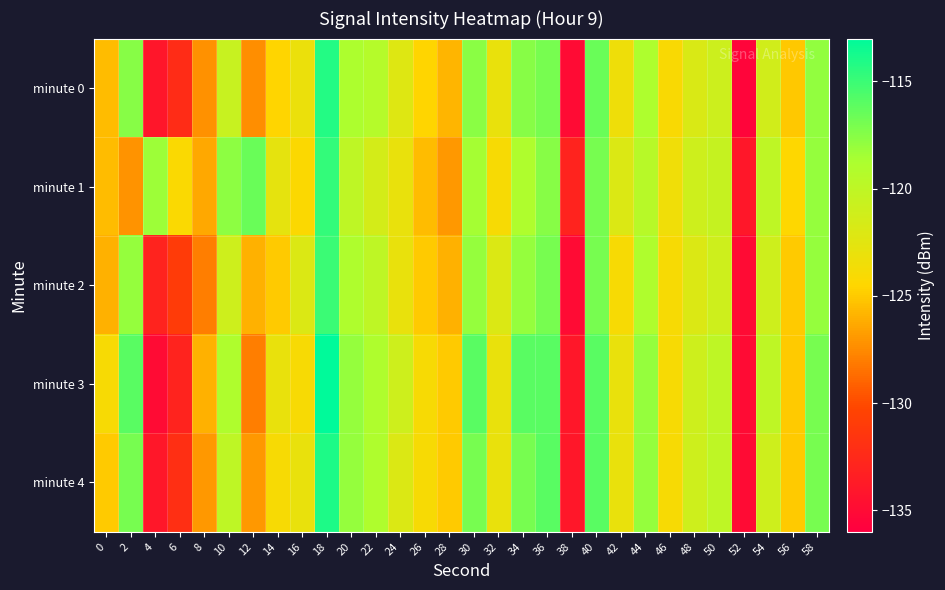

Reading right to left, list all the values displayed in this chart.

minute 0: 58=-117.9	56=-125.1	54=-121.2	52=-135.5	50=-120.9	48=-121.8	46=-124.1	44=-118.9	42=-123.4	40=-116.6	38=-134.9	36=-117.0	34=-117.6	32=-123.1	30=-117.7	28=-125.8	26=-124.6	24=-122.2	22=-119.3	20=-118.8	18=-114.2	16=-123.1	14=-124.5	12=-127.4	10=-120.6	8=-127.3	6=-132.3	4=-134.0	2=-117.5	0=-125.6
minute 1: 58=-118.0	56=-124.5	54=-120.0	52=-134.0	50=-120.5	48=-121.0	46=-123.5	44=-119.5	42=-122.0	40=-117.0	38=-133.0	36=-117.5	34=-119.0	32=-124.0	30=-118.5	28=-127.0	26=-125.5	24=-123.0	22=-121.5	20=-120.0	18=-114.8	16=-124.3	14=-122.7	12=-116.5	10=-117.7	8=-126.3	6=-124.2	4=-118.3	2=-127.1	0=-125.5
minute 2: 58=-118.0	56=-125.0	54=-121.0	52=-135.0	50=-121.0	48=-122.0	46=-124.0	44=-119.0	42=-124.0	40=-117.0	38=-135.0	36=-117.0	34=-118.0	32=-122.0	30=-118.0	28=-126.0	26=-125.0	24=-123.0	22=-120.0	20=-119.0	18=-115.0	16=-122.0	14=-125.0	12=-126.0	10=-121.0	8=-128.0	6=-131.0	4=-133.0	2=-118.0	0=-126.0
minute 3: 58=-117.0	56=-125.0	54=-120.0	52=-135.0	50=-120.0	48=-121.0	46=-124.0	44=-118.0	42=-123.0	40=-116.0	38=-134.0	36=-116.0	34=-116.0	32=-123.0	30=-116.0	28=-125.0	26=-124.0	24=-121.0	22=-119.0	20=-118.0	18=-113.0	16=-124.0	14=-123.0	12=-128.0	10=-119.0	8=-126.0	6=-133.0	4=-135.0	2=-116.0	0=-124.0
minute 4: 58=-117.0	56=-125.0	54=-121.0	52=-135.0	50=-120.0	48=-121.0	46=-124.0	44=-118.0	42=-123.0	40=-116.0	38=-134.0	36=-116.0	34=-117.0	32=-123.0	30=-117.0	28=-125.0	26=-124.0	24=-122.0	22=-119.0	20=-118.0	18=-114.0	16=-123.0	14=-124.0	12=-127.0	10=-120.0	8=-127.0	6=-132.0	4=-134.0	2=-117.0	0=-125.0